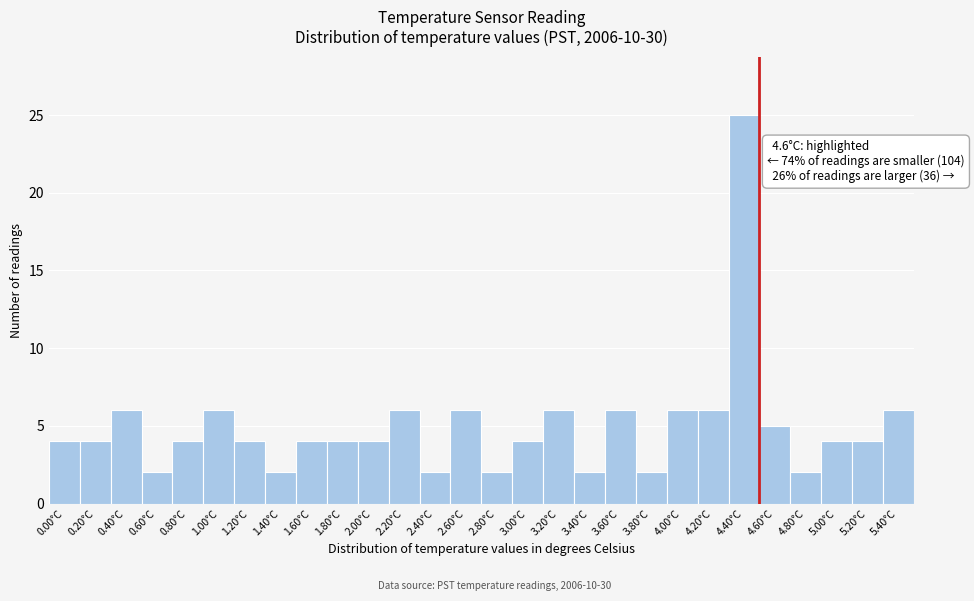

Reading left to right, list all the values displayed in this chart.

0.00°C=4	0.20°C=4	0.40°C=6	0.60°C=2	0.80°C=4	1.00°C=6	1.20°C=4	1.40°C=2	1.60°C=4	1.80°C=4	2.00°C=4	2.20°C=6	2.40°C=2	2.60°C=6	2.80°C=2	3.00°C=4	3.20°C=6	3.40°C=2	3.60°C=6	3.80°C=2	4.00°C=6	4.20°C=6	4.40°C=25	4.60°C=5	4.80°C=2	5.00°C=4	5.20°C=4	5.40°C=6